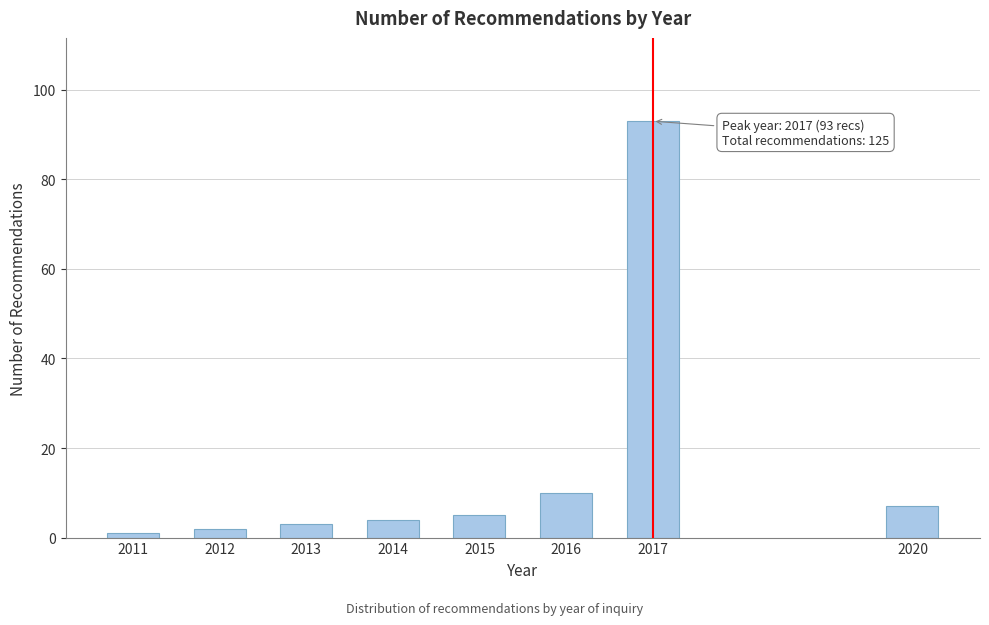

Reading left to right, what are all the values shown in this chart?

2011=1	2012=2	2013=3	2014=4	2015=5	2016=10	2017=93	2020=7